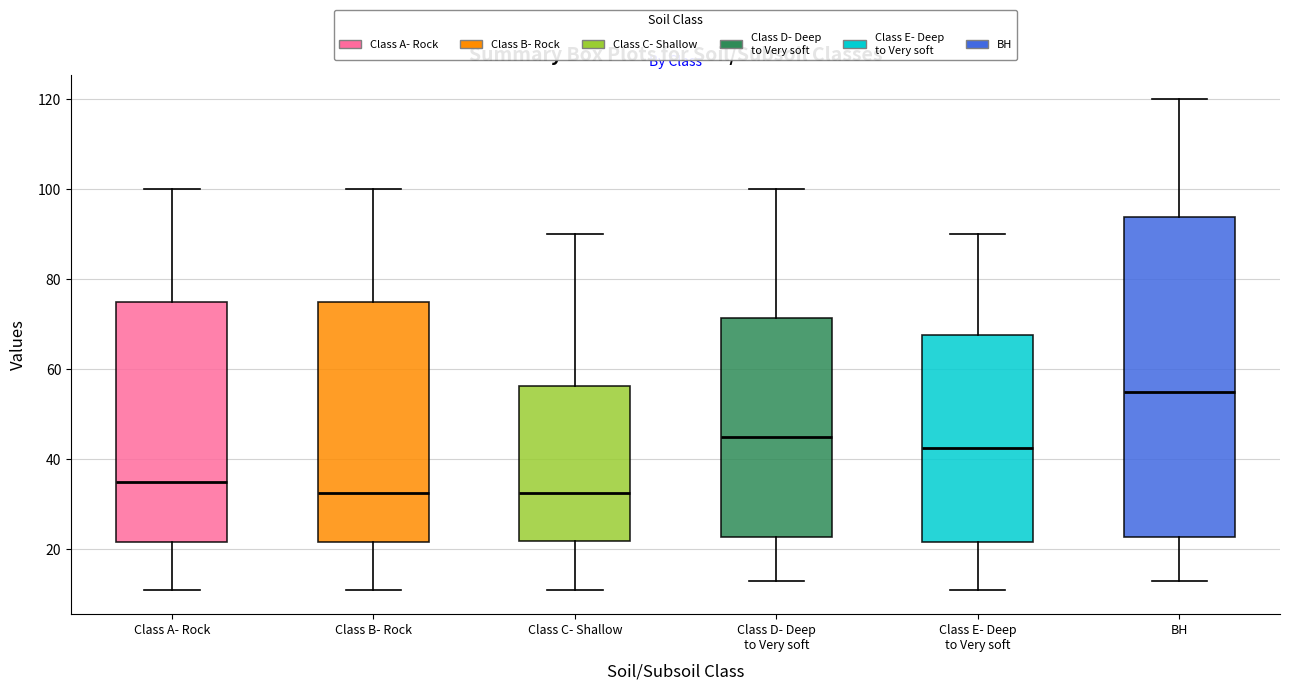

Which box is the tallest, from its lower edge to its upper edge?

BH